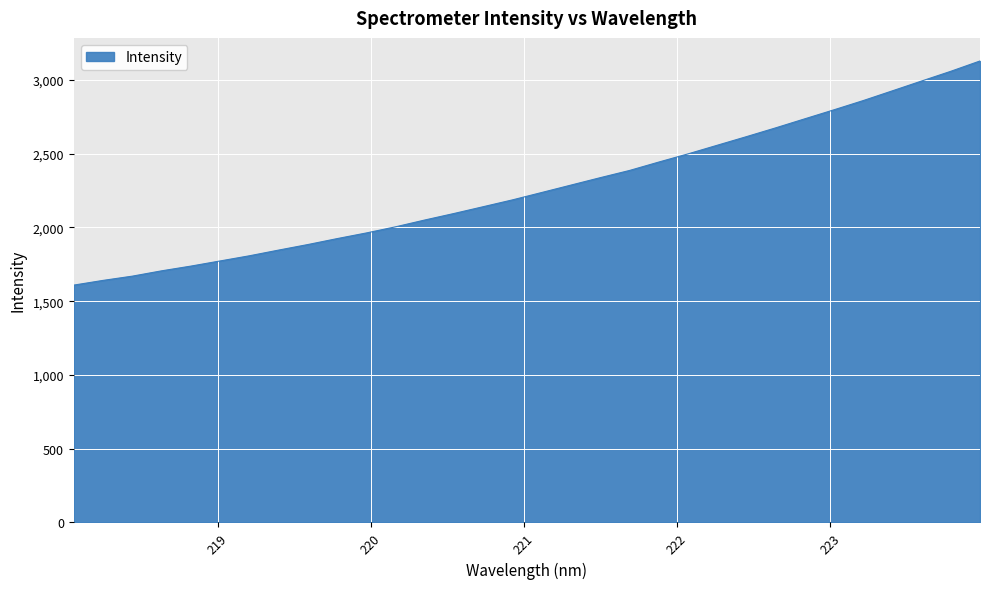

What is the greatest value displayed?

3128.0